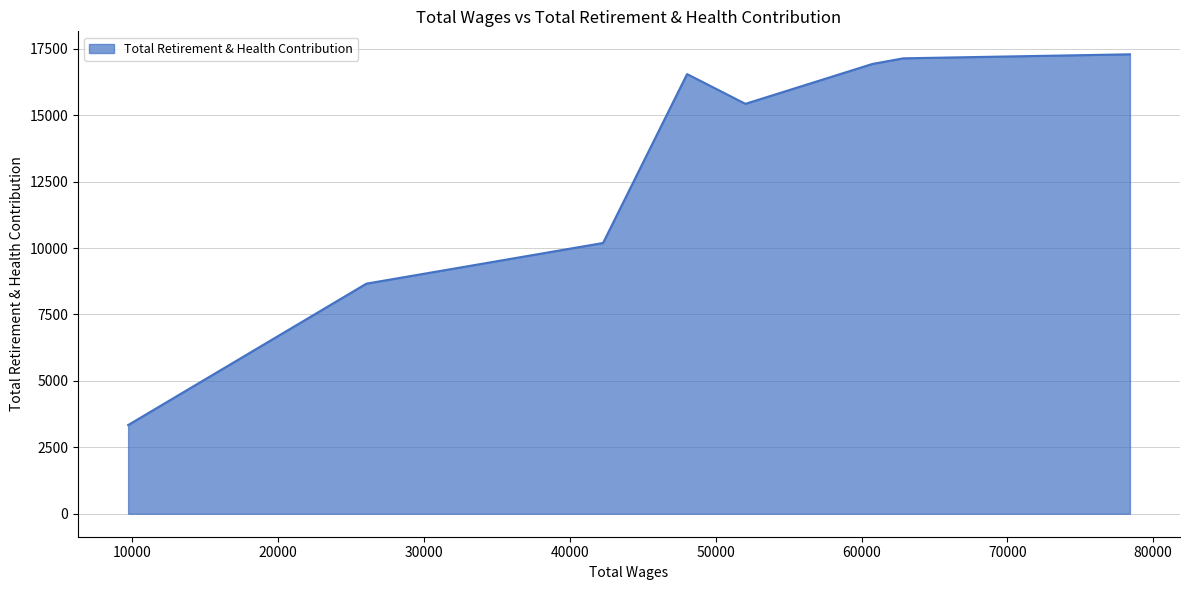

What is the maximum value shown in the chart?

17293